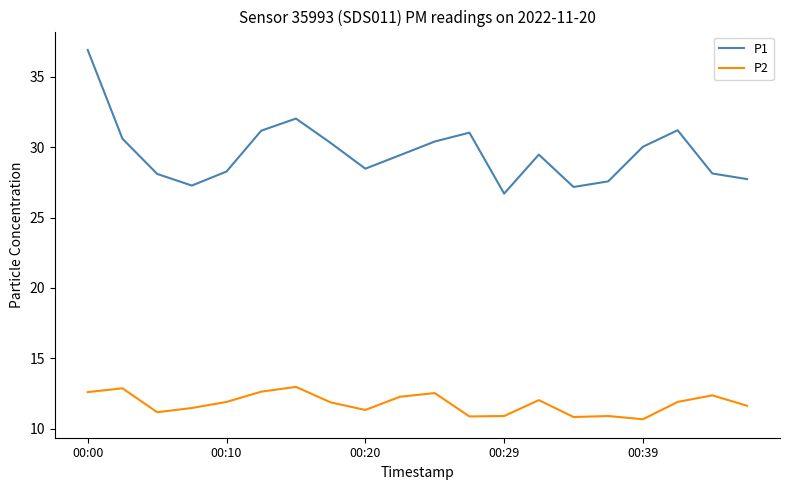

What is the lowest value of the P1 series?

26.7